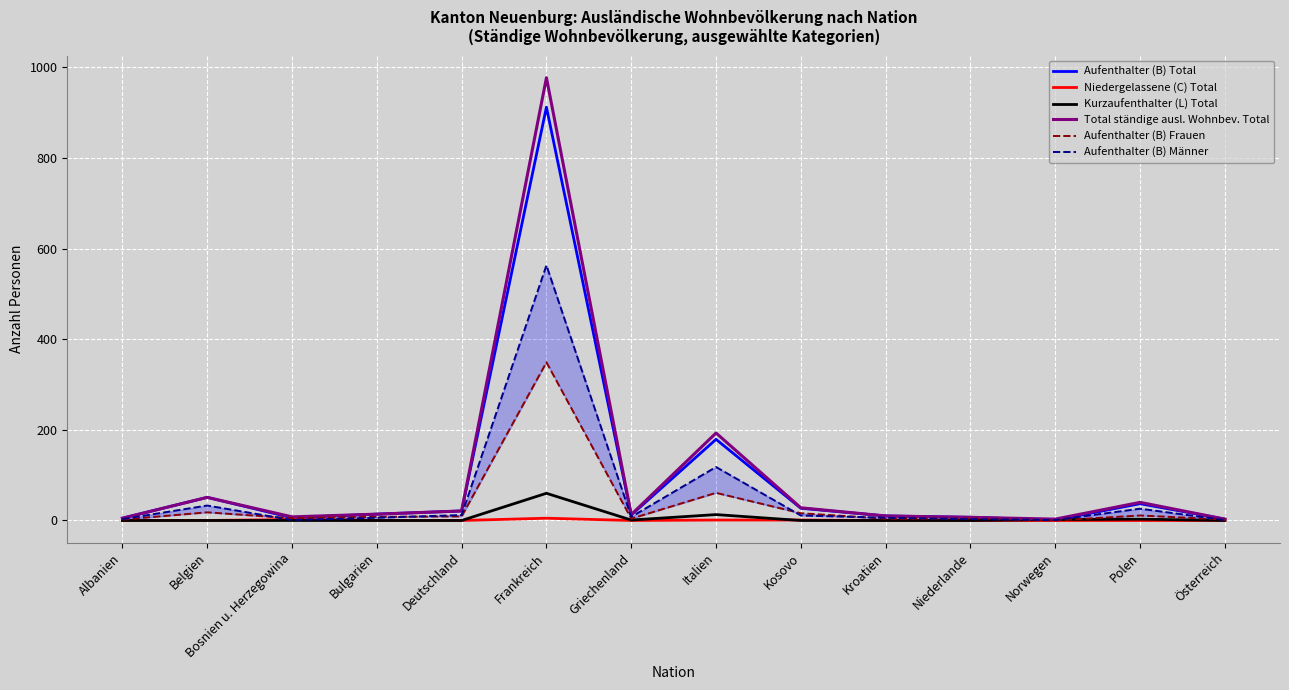

True or false: Aufenthalter (B) Total and Total ständige ausl. Wohnbev. Total intersect in this chart.

False